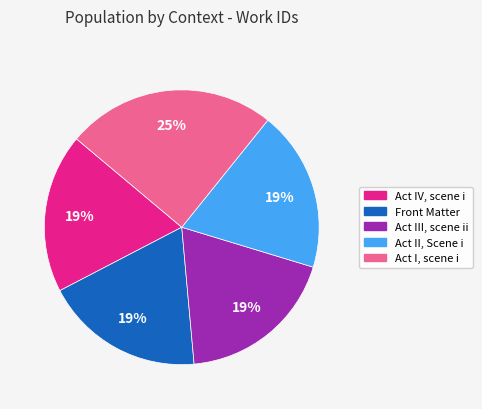

What is the ratio of the value at Act II, Scene i to the value at Act IV, scene i?

1.0